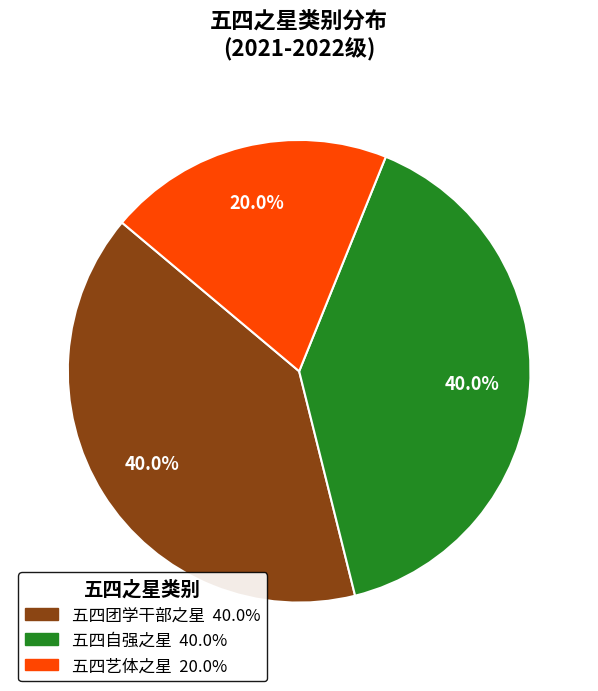

Is it true that 五四艺体之星 is 20% of the pie?

True